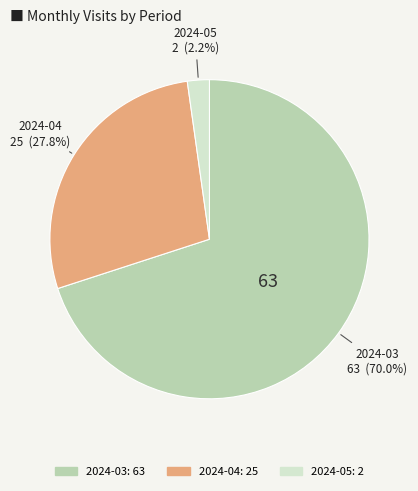

True or false: 2024-04 accounts for 28% of the total.

True